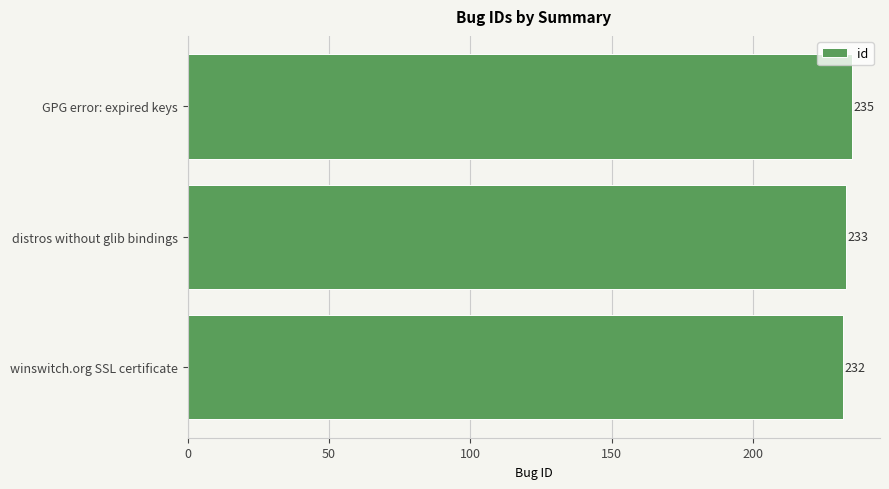

True or false: the data shows 232 at winswitch.org SSL certificate.

True